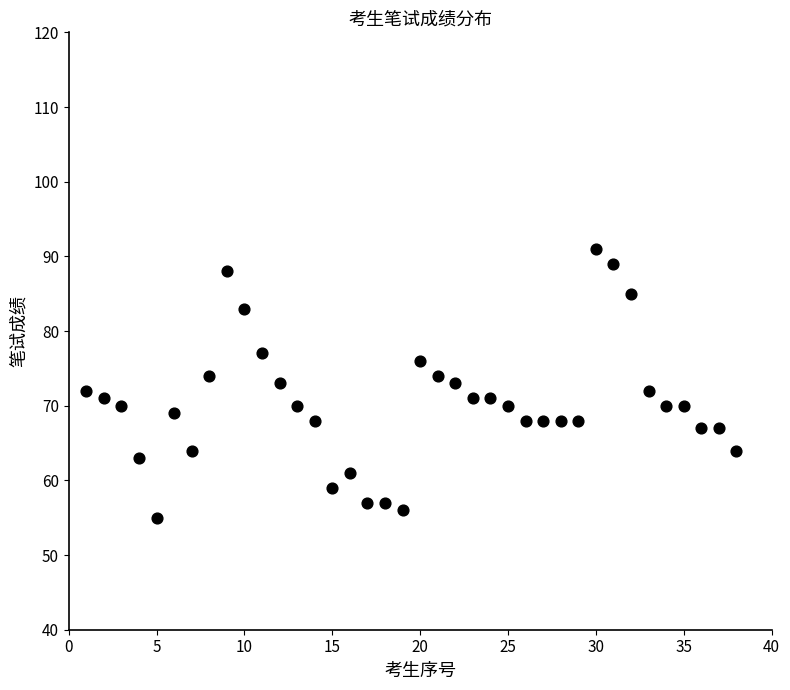

What is the range of X values (max minus min)?

37